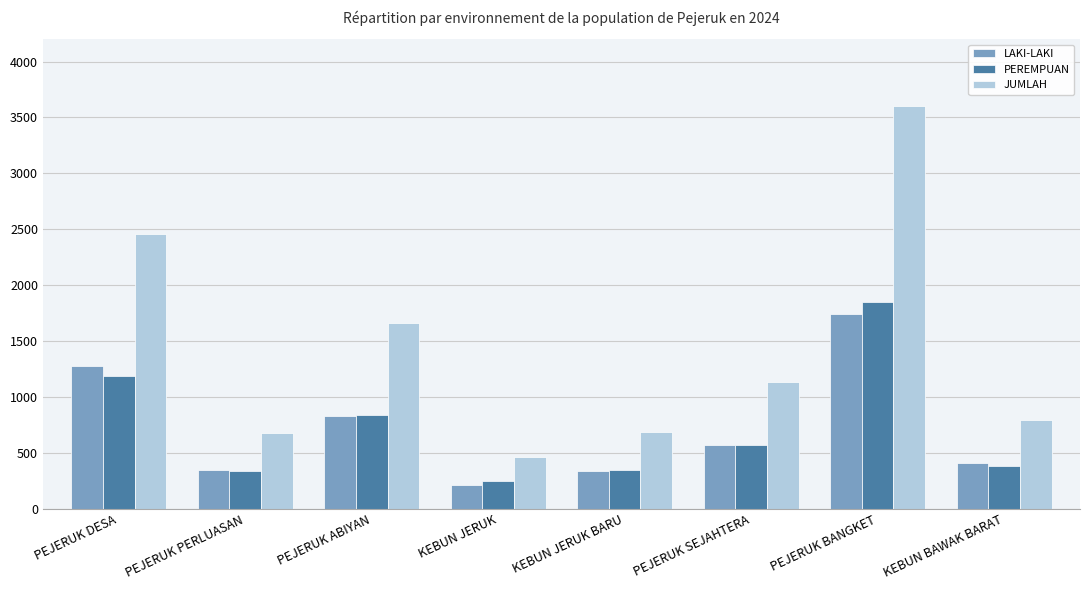

At which category is the sum across all series the highest?

PEJERUK BANGKET